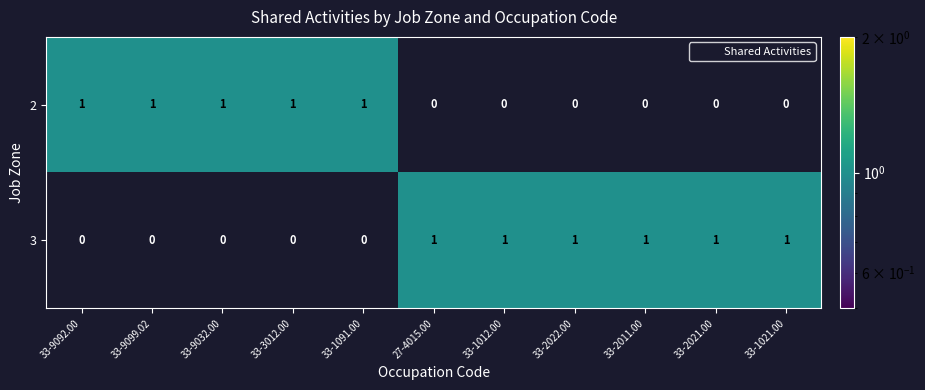

What is the sum of all 2 values?

5